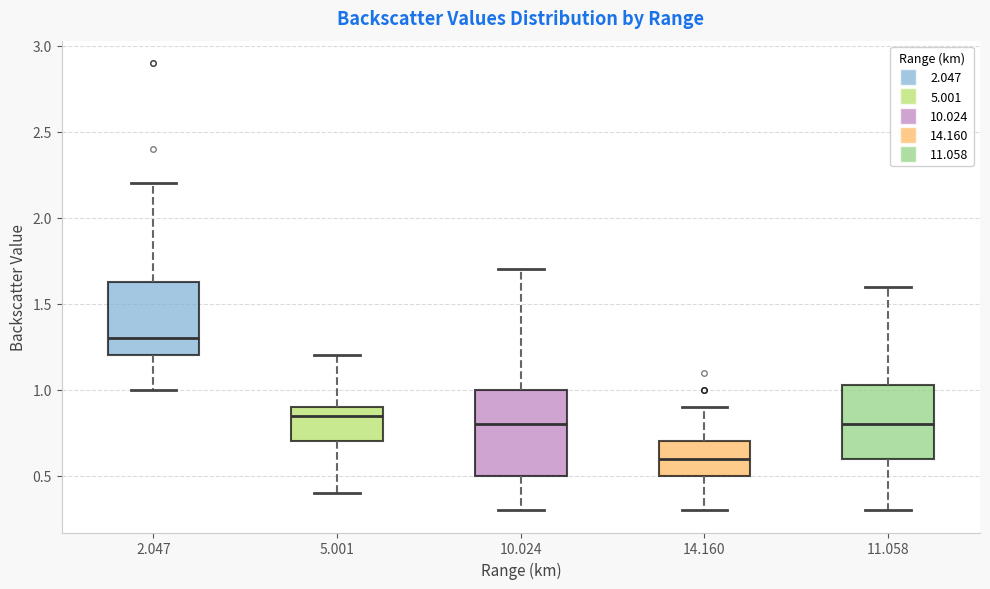

Which box has the highest median line?

2.047